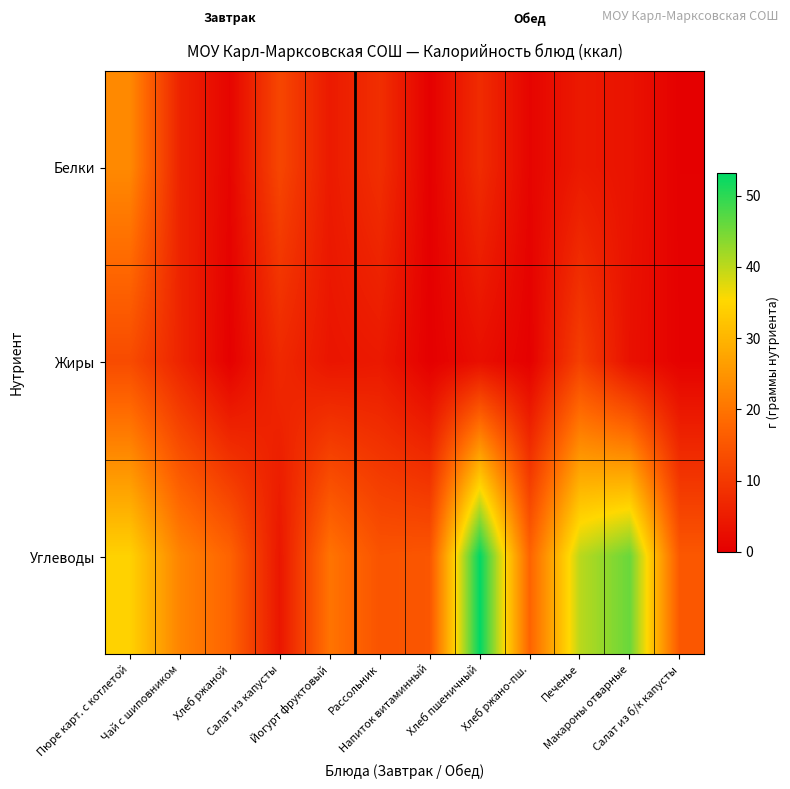

Reading right to left, transcribe all the data shown in this chart.

Белки: Салат из б/к капусты=0.2	Макароны отварные=3.4	Печенье=4.5	Хлеб ржано-пш.=0.9	Хлеб пшеничный=7.7	Напиток витаминный=0.1	Рассольник=8.2	Йогурт фруктовый=4.7	Салат из капусты=12.3	Хлеб ржаной=0.9	Чай с шиповником=6.2	Пюре карт. с котлетой=23.2
Жиры: Салат из б/к капусты=0.4	Макароны отварные=3.0	Печенье=11.1	Хлеб ржано-пш.=0.2	Хлеб пшеничный=2.7	Напиток витаминный=0.0	Рассольник=4.4	Йогурт фруктовый=3.8	Салат из капусты=7.1	Хлеб ржаной=0.2	Чай с шиповником=6.4	Пюре карт. с котлетой=13.2
Углеводы: Салат из б/к капусты=15.3	Макароны отварные=45.8	Печенье=40.2	Хлеб ржано-пш.=17.3	Хлеб пшеничный=53.2	Напиток витаминный=15.0	Рассольник=14.6	Йогурт фруктовый=19.9	Салат из капусты=4.0	Хлеб ржаной=17.3	Чай с шиповником=22.4	Пюре карт. с котлетой=34.4